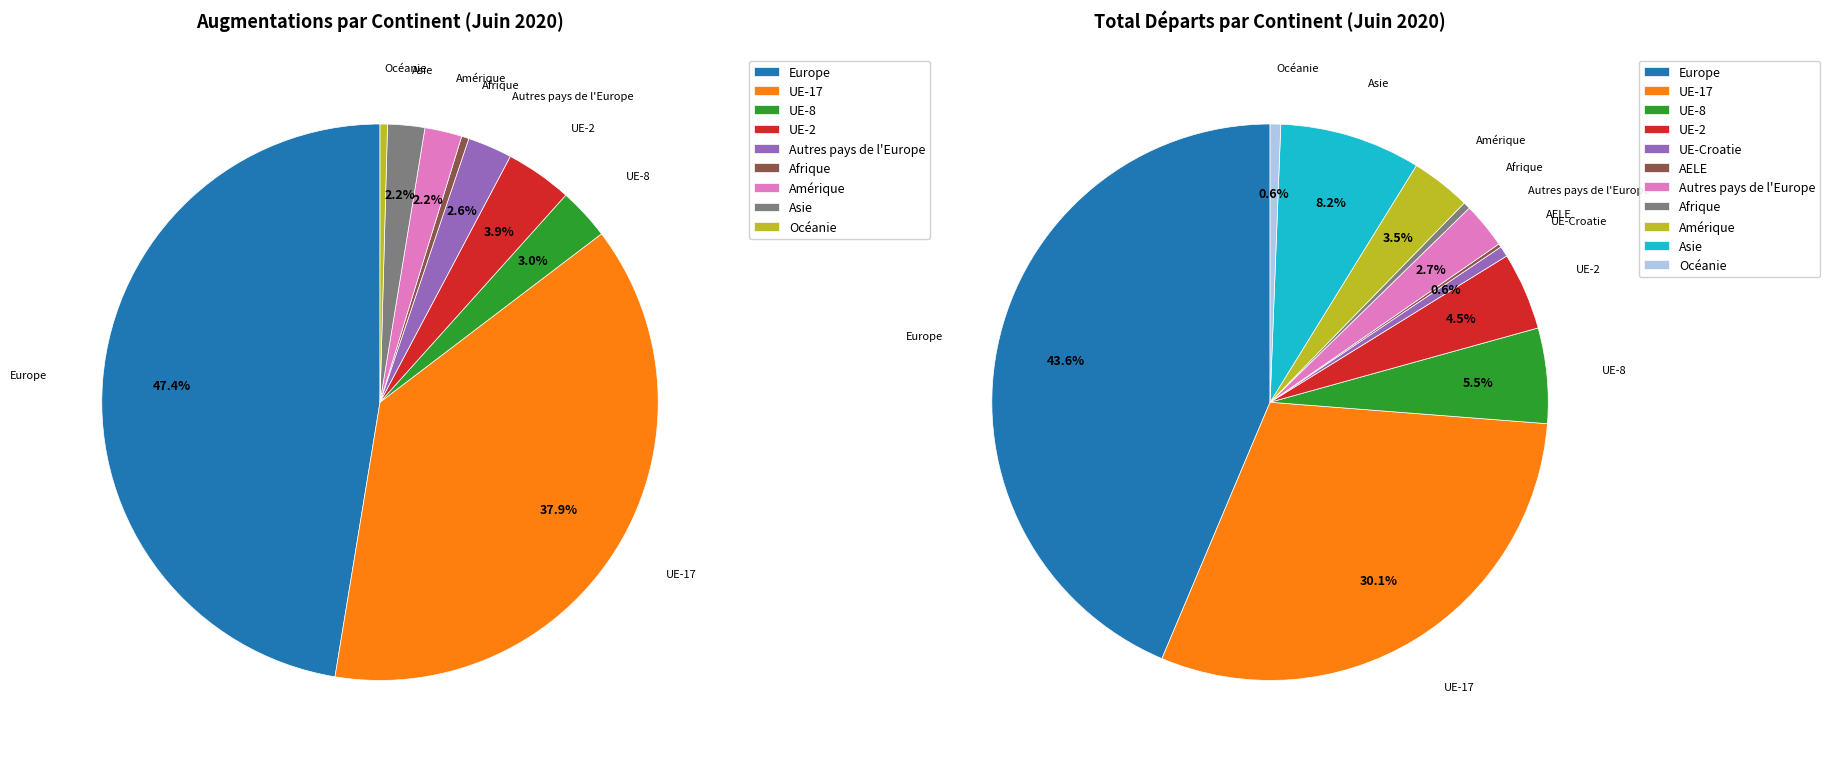

How much of the chart is everything except Asie?

97.8%